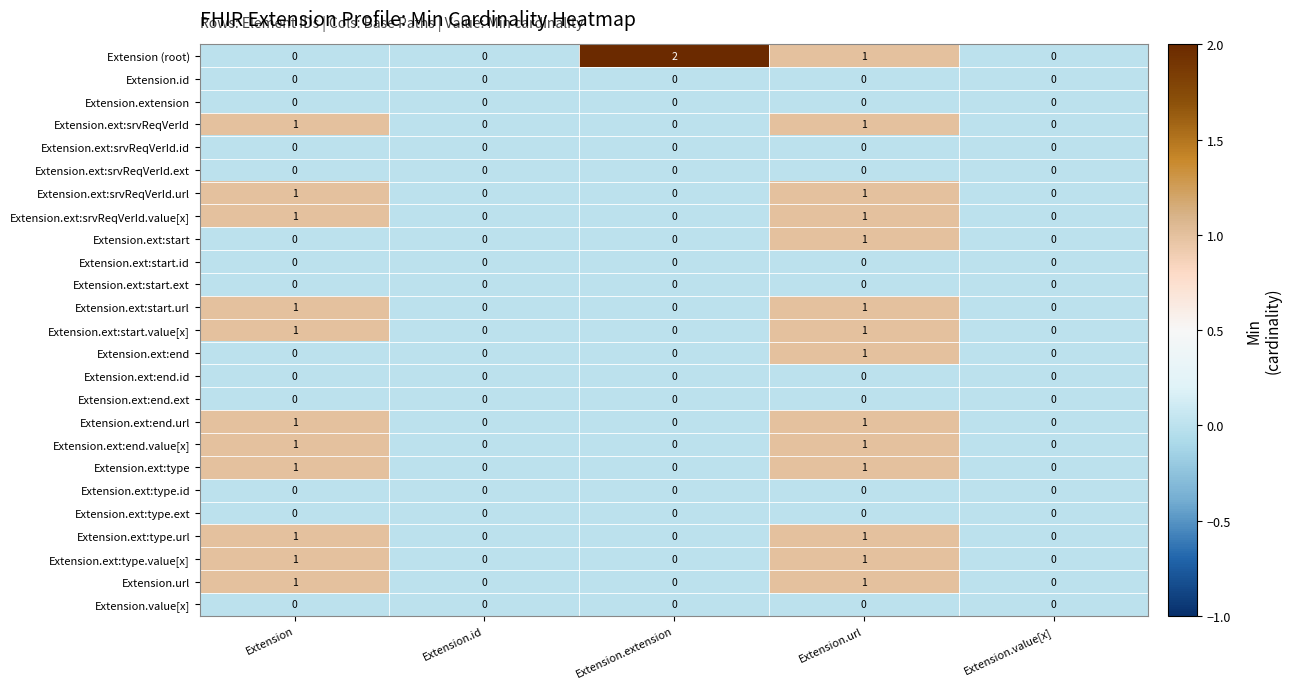

At which label is Extension (root) closest to 1?

Extension.url